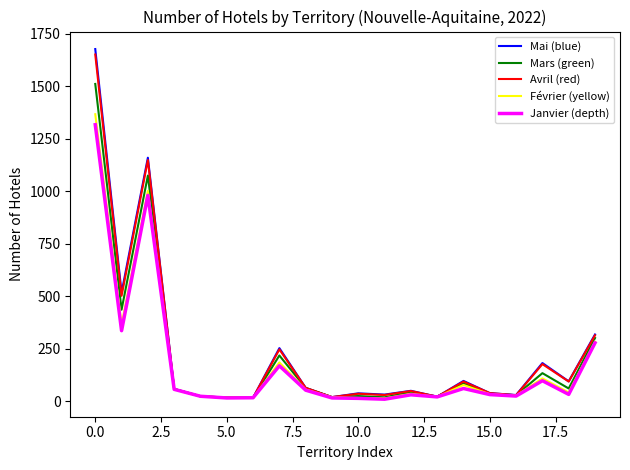

Which series has the largest range (max minus min)?

Mai (blue)